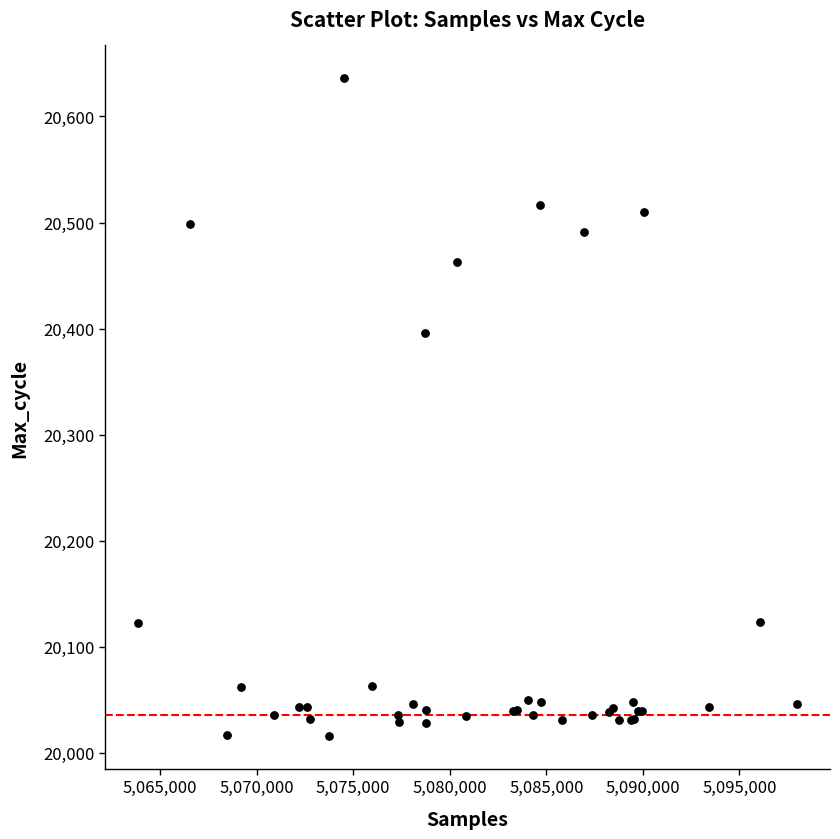

What Y value in the scatter plot is closest to 20326?

20396